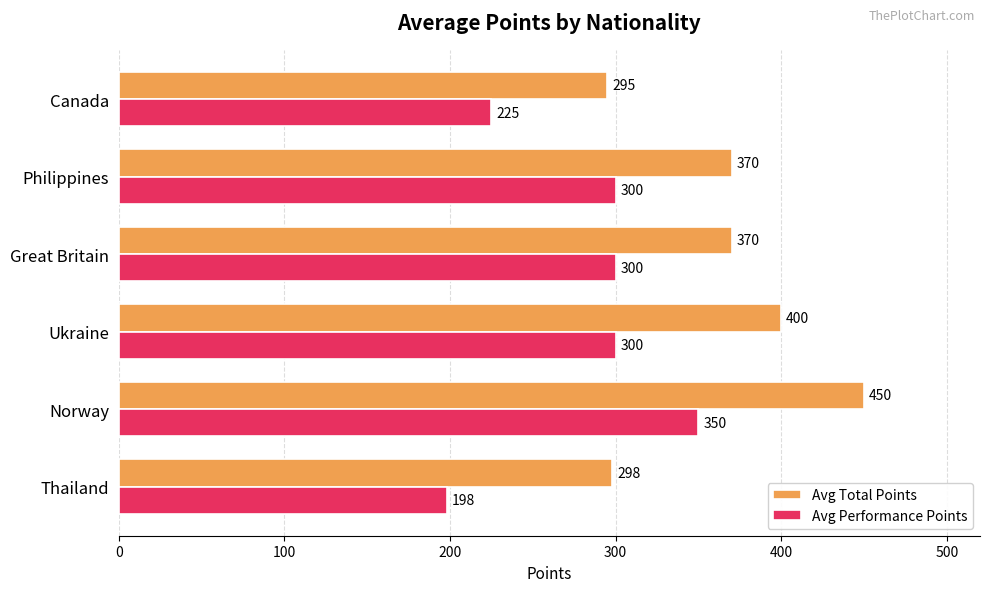

Rank the series by their average value, from highest to lowest.

Avg Total Points, Avg Performance Points